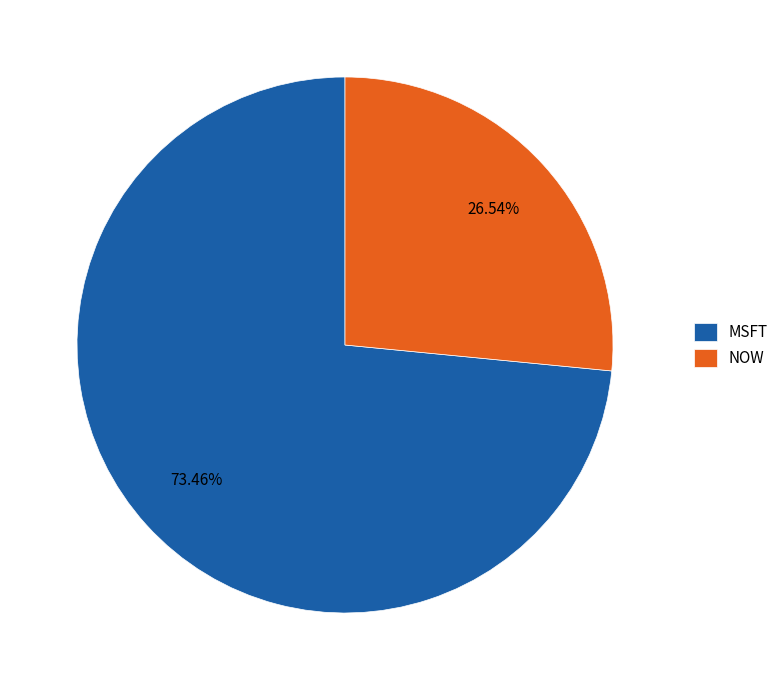

Rank the categories by value from lowest to highest.

NOW, MSFT